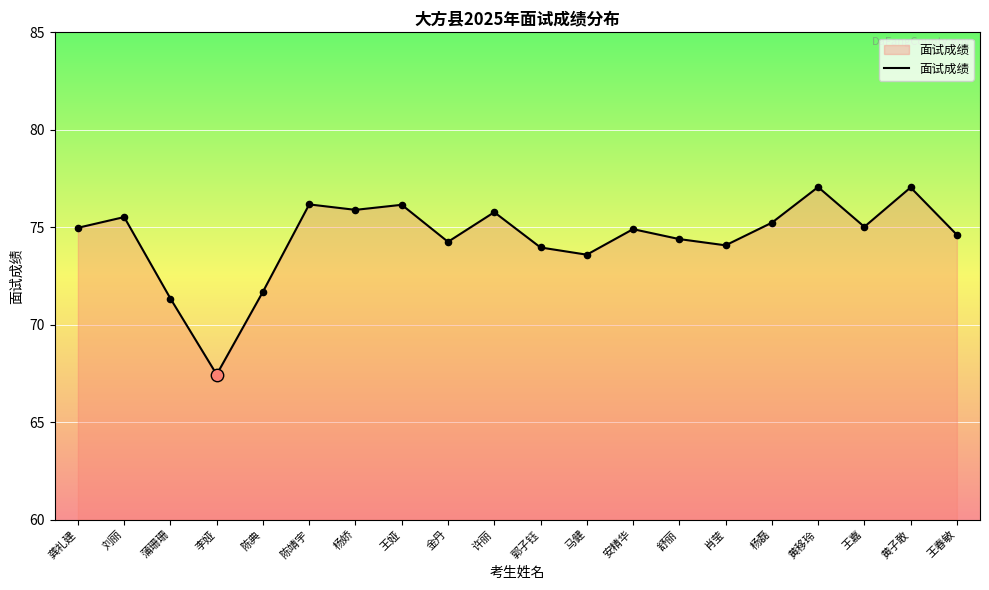

Which has a higher value, 刘丽 or 陈靖宇?

陈靖宇